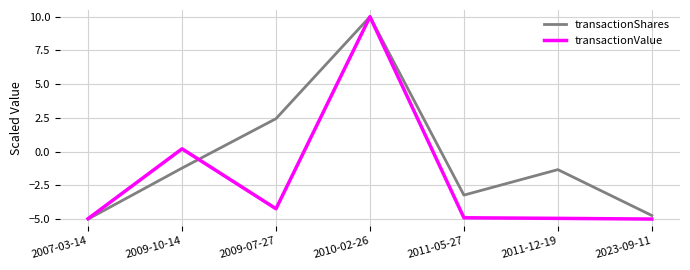

Is it true that transactionShares equals -2.3 at 2011-12-19?

False